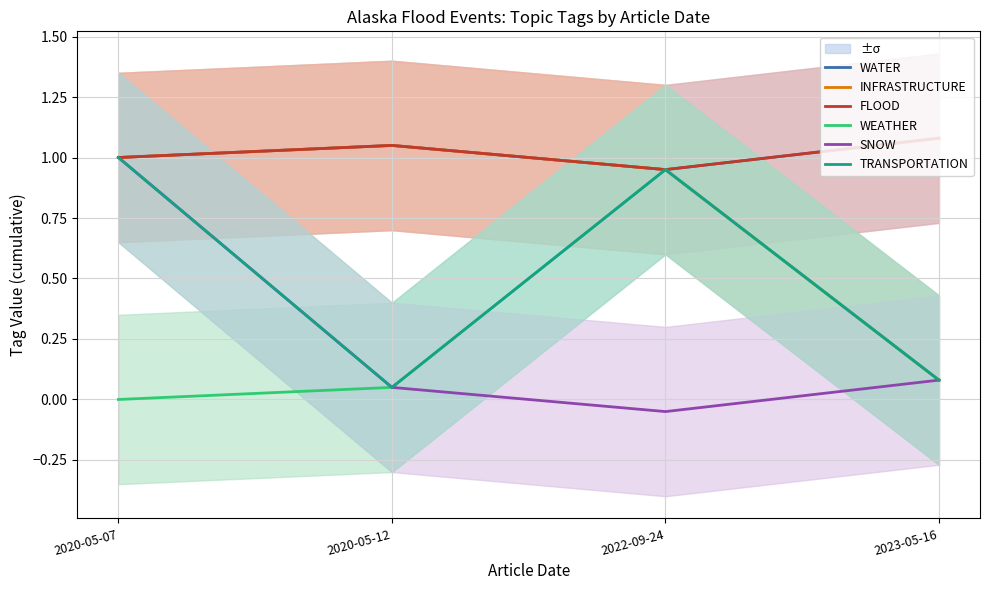

What is the difference between the WATER values at 2020-05-07 and 2020-05-12?

0.1